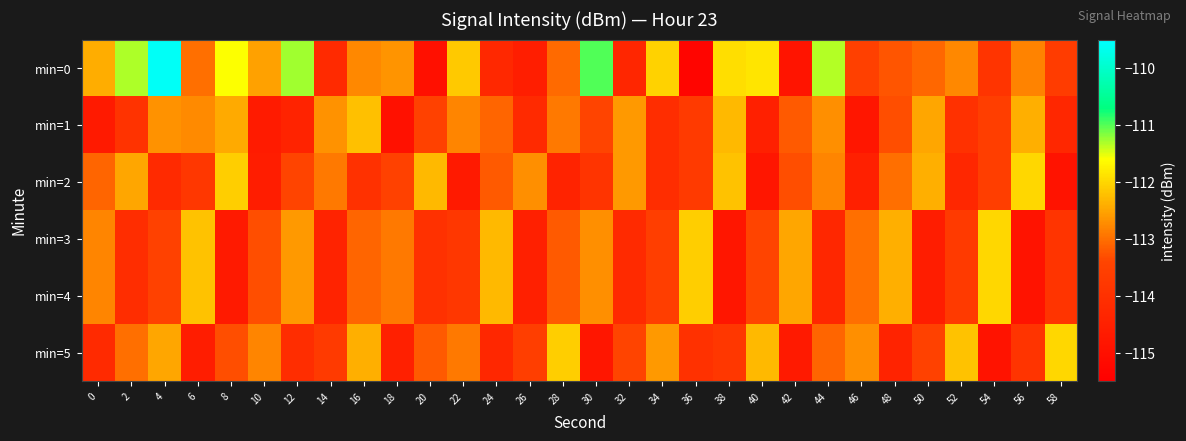

At how many categories does at least one series exceed -111?

2